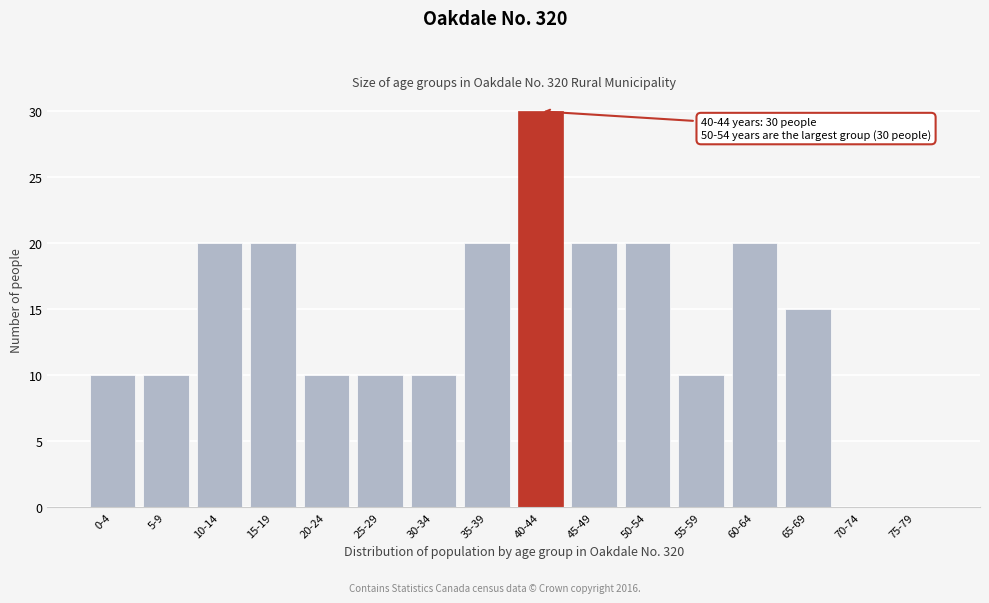

Reading left to right, list all the values displayed in this chart.

0-4=10	5-9=10	10-14=20	15-19=20	20-24=10	25-29=10	30-34=10	35-39=20	40-44=30	45-49=20	50-54=20	55-59=10	60-64=20	65-69=15	70-74=0	75-79=0